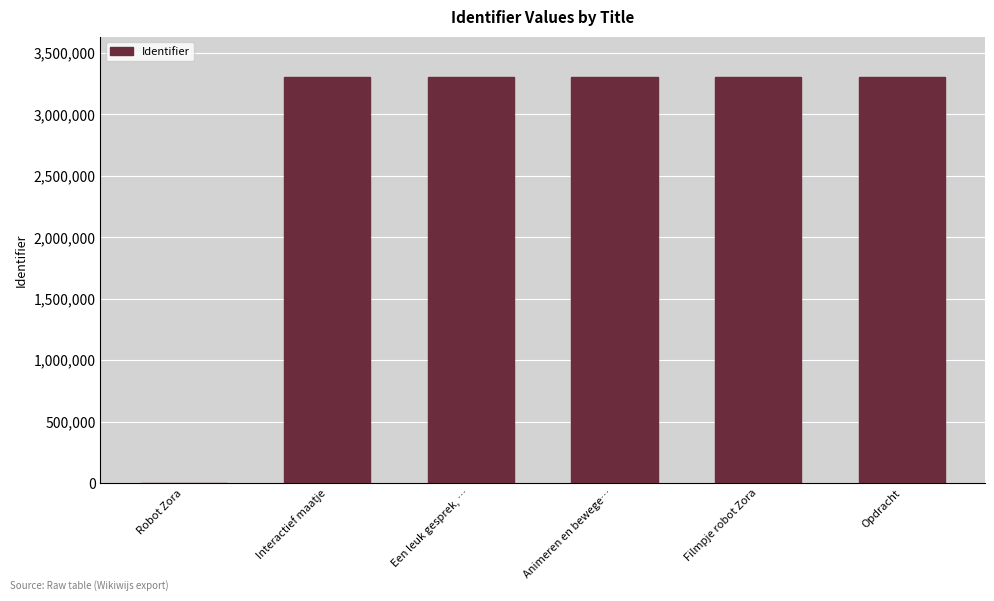

What is the maximum value shown in the chart?

3301564